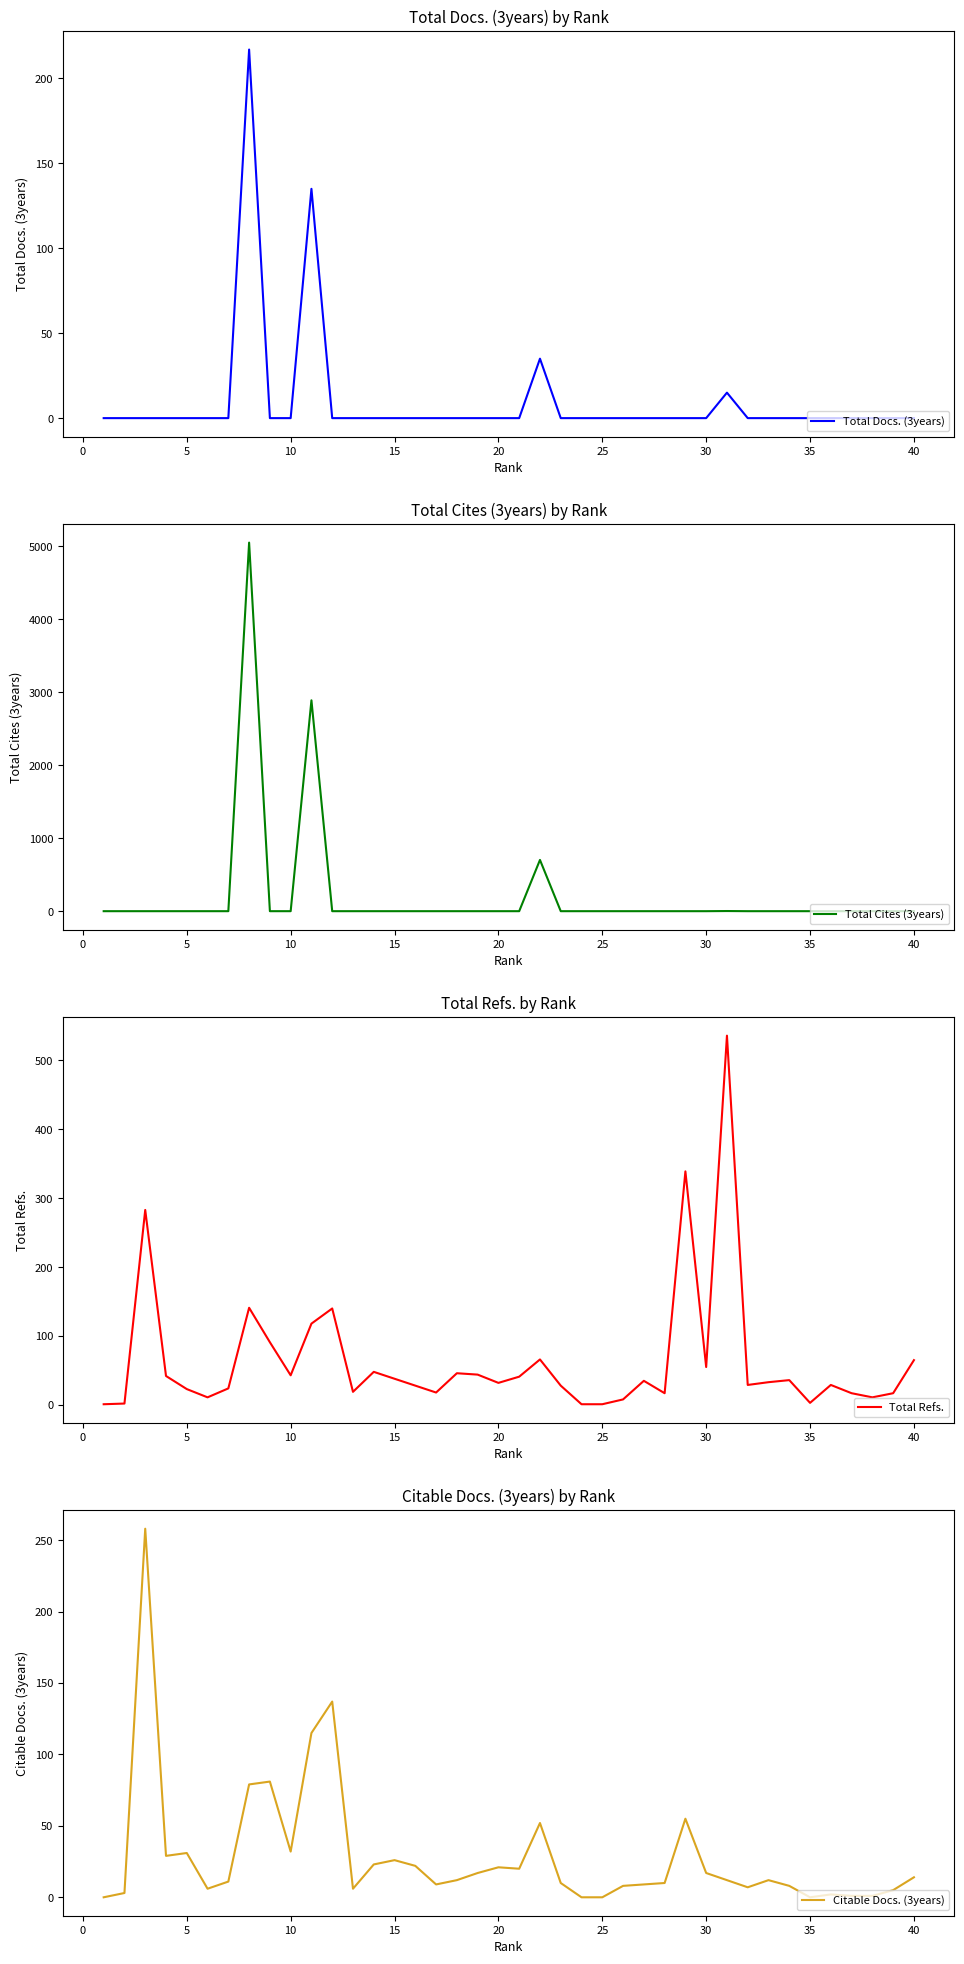

Which series has the largest range (max minus min)?

Total Cites (3years)